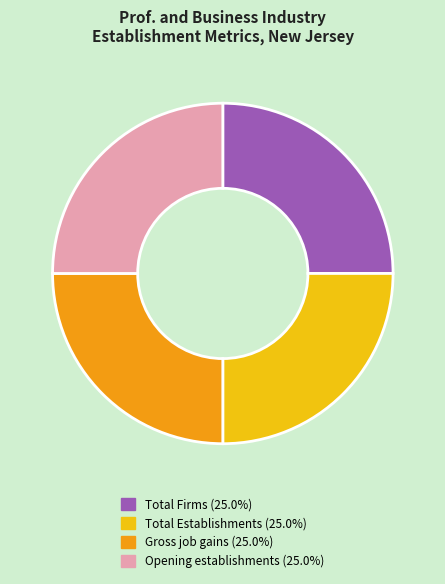

Does any single category account for the majority?

No